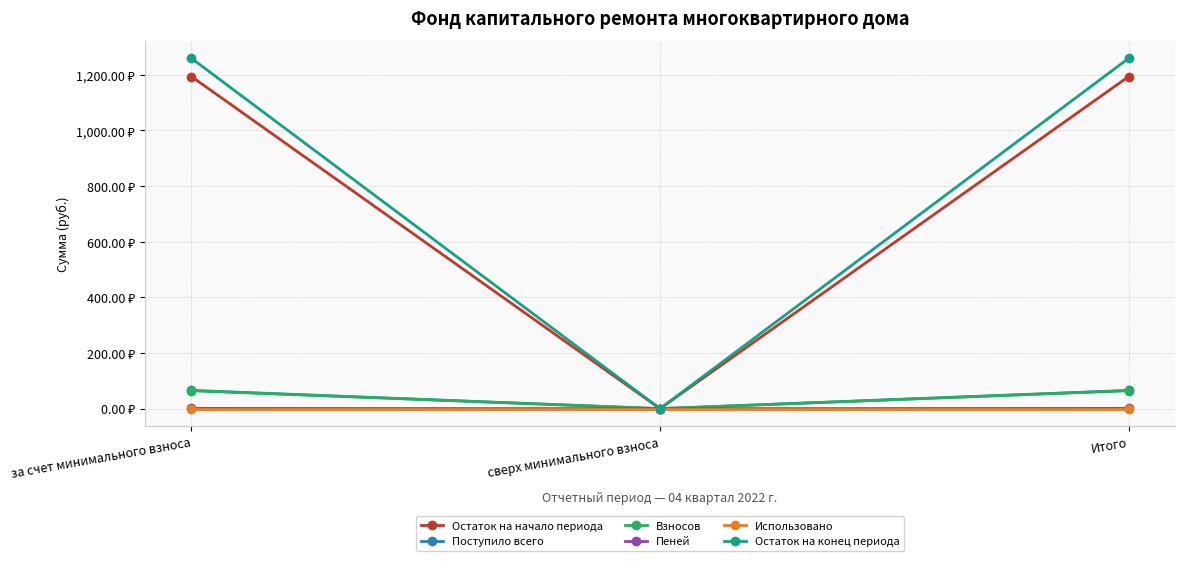

Which label corresponds to the smallest value in the chart?

сверх минимального взноса